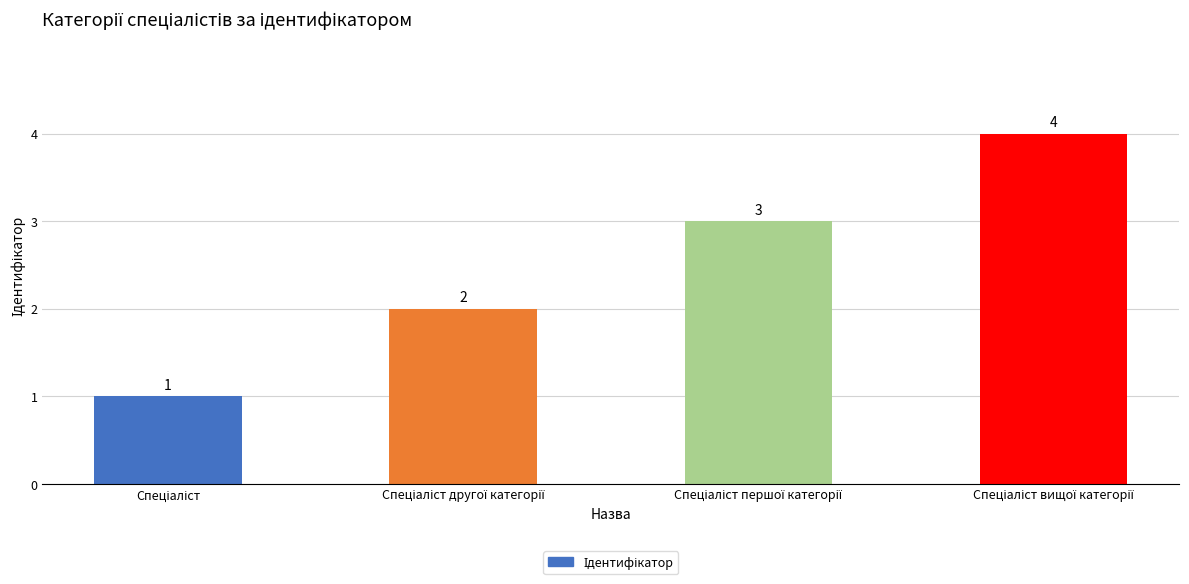

What is the sum of all values?

10